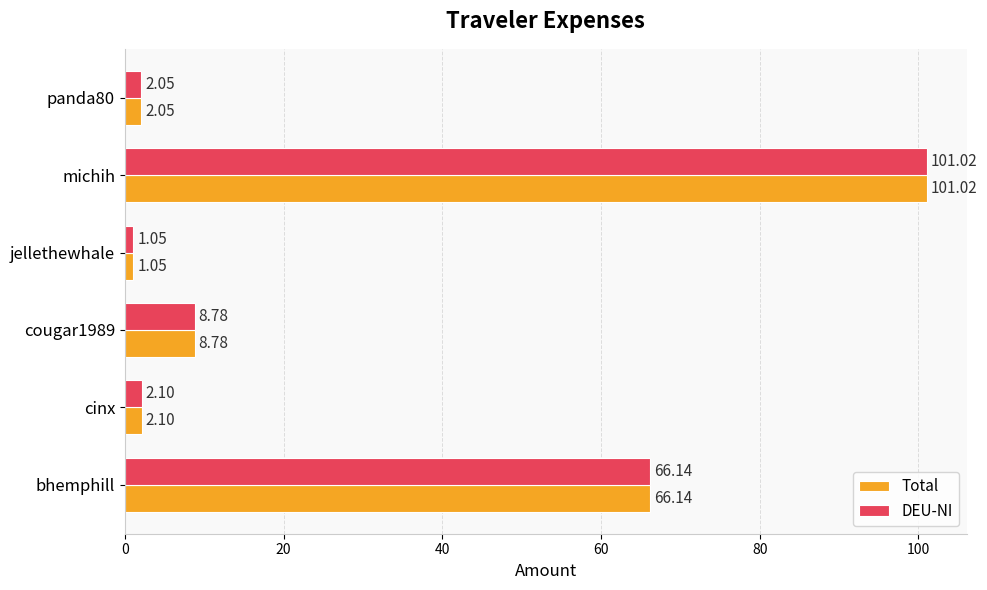

What is the difference between the maximum and minimum values in the DEU-NI series?

100.0